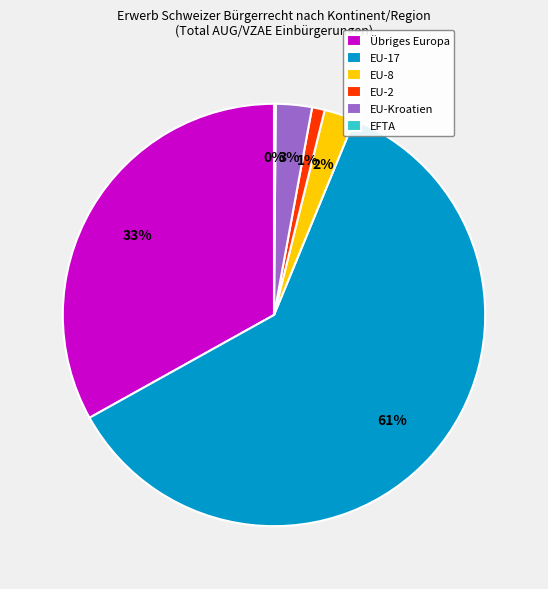

To the nearest percent, what is the difference between the largest and smallest slice percentages?

61%